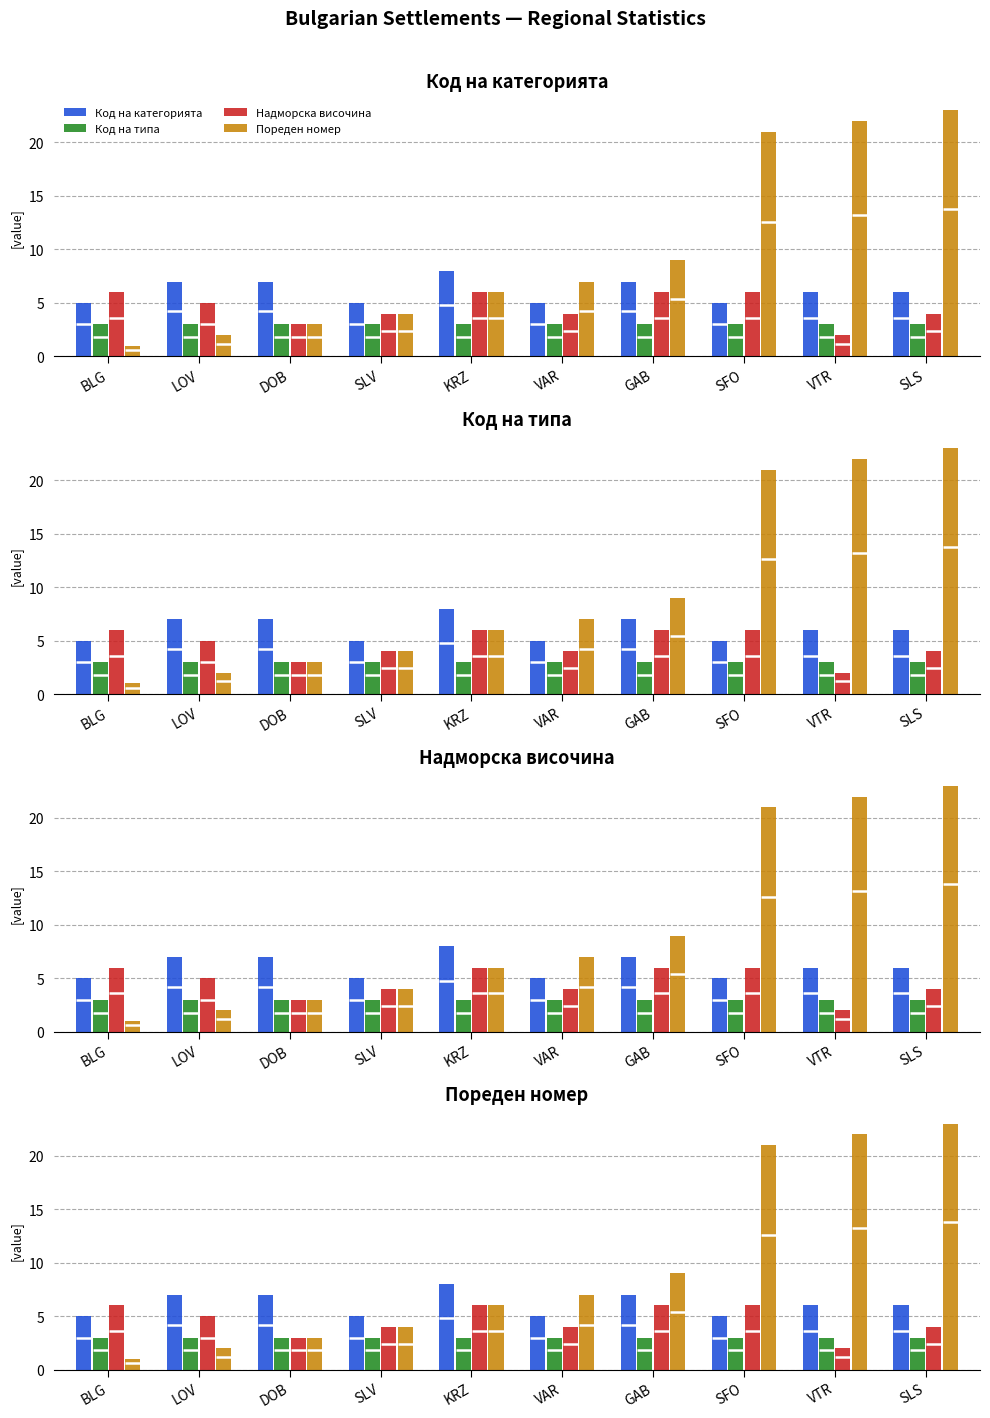

What are all the series names shown in the legend?

Код на категорията, Код на типа, Надморска височина, Пореден номер